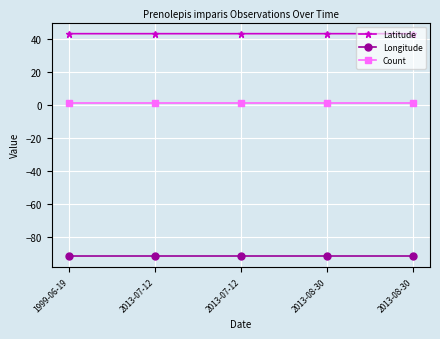

True or false: Latitude has a value of 43.3 at 1999-06-19.

True